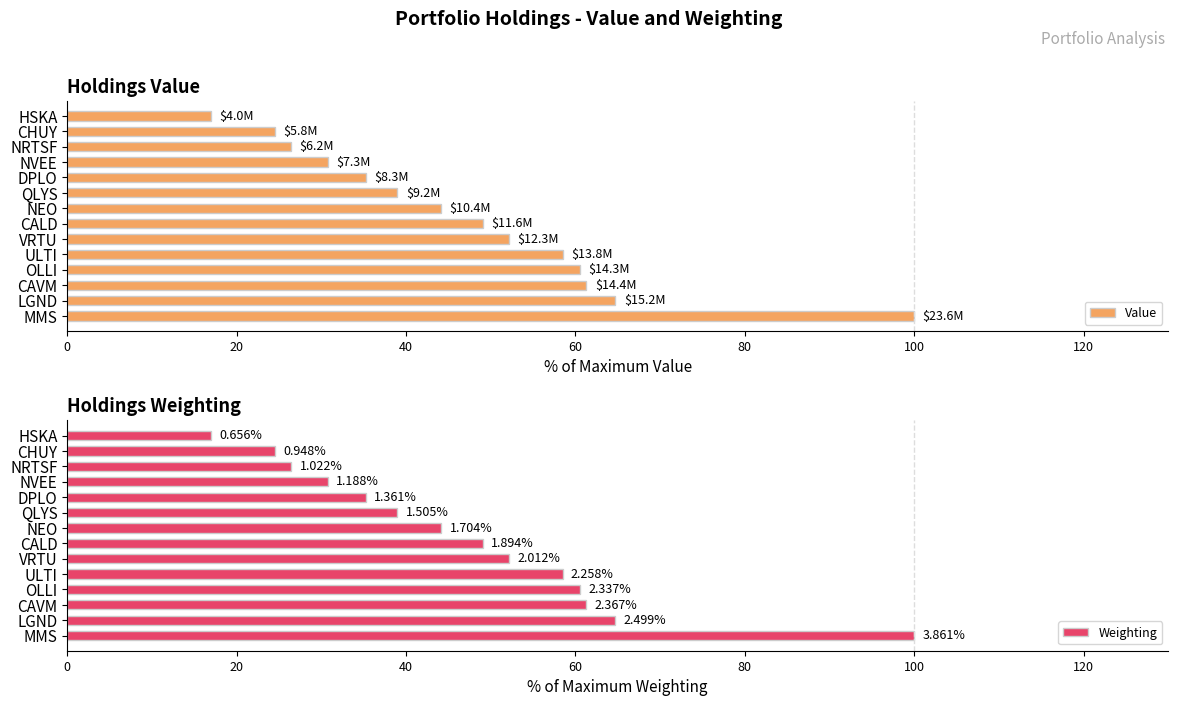

How many values in the Weighting series exceed 49?

7